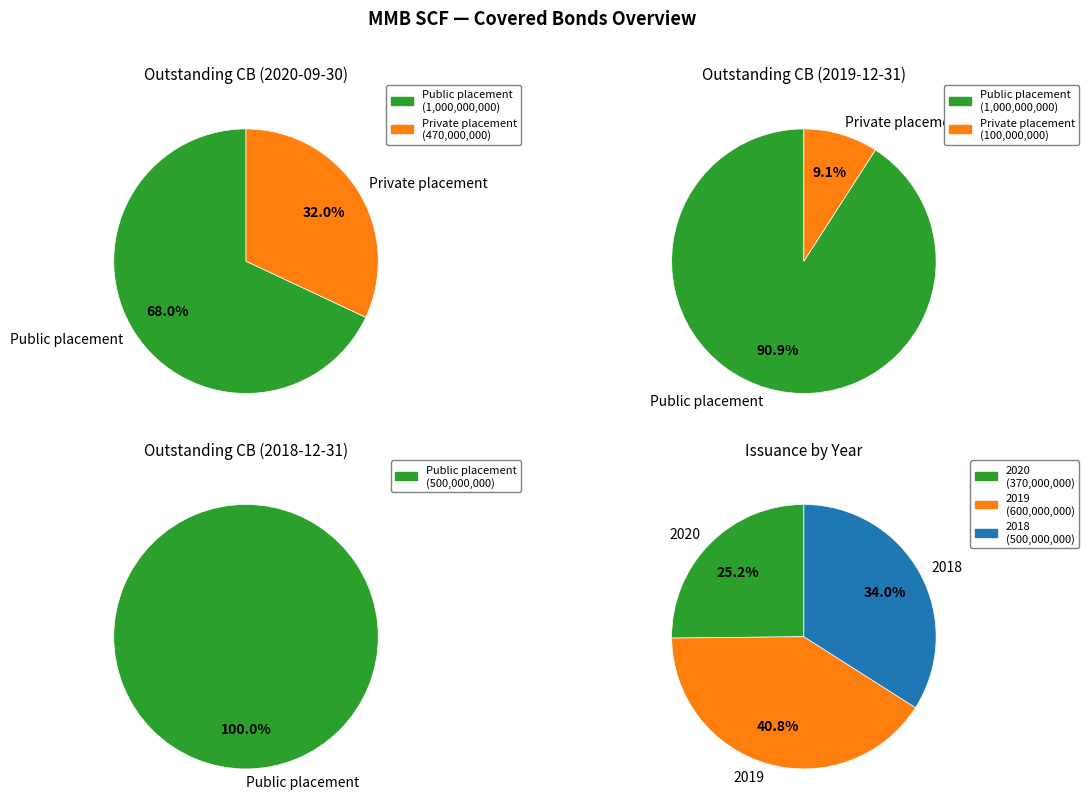

To the nearest percent, what portion does Public placement represent?

91%